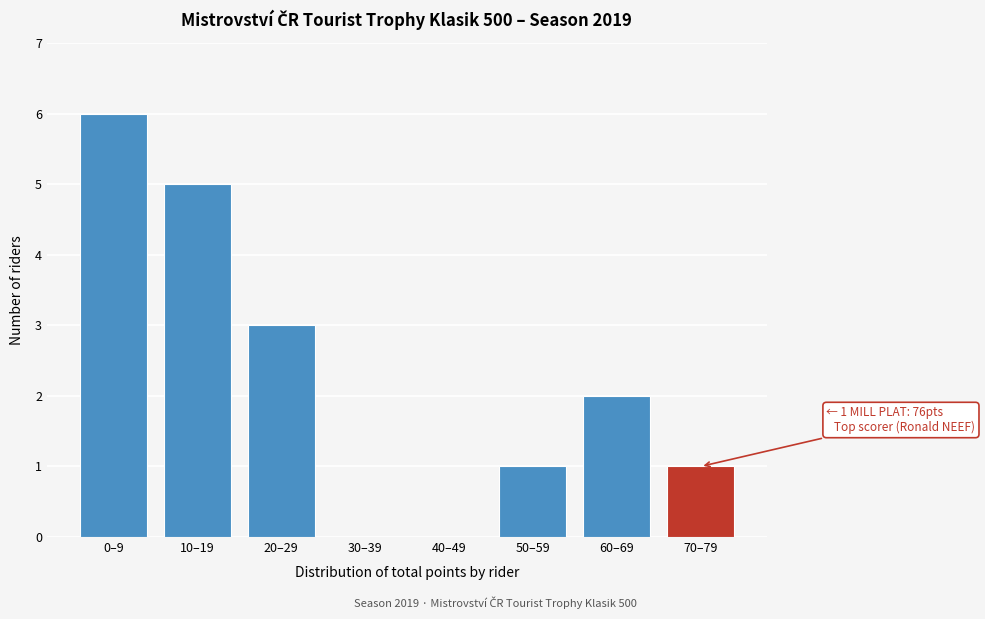

Reading left to right, what are all the values shown in this chart?

0–9=6	10–19=5	20–29=3	30–39=0	40–49=0	50–59=1	60–69=2	70–79=1